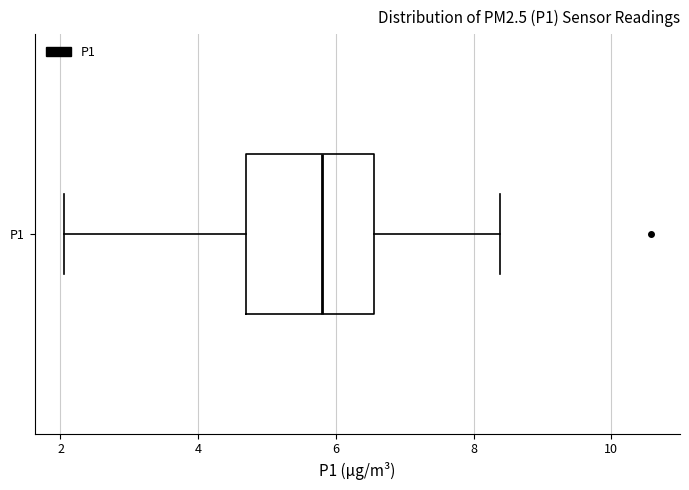

Read this box plot against the x-axis: the position of the median line, the range covered by the box, and the ends of both whiskers. The values are not printed on the chart, so give them approximately, as read against the axis.

median 5.8, box 4.6 to 6.6, whiskers 2.0 to 8.4